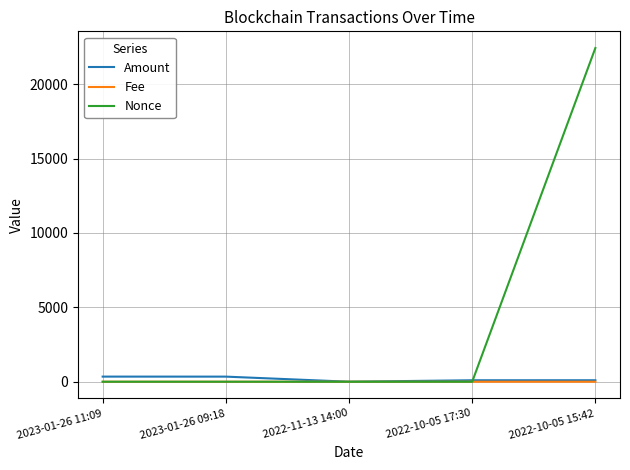

Between 2022-10-05 17:30 and 2022-10-05 15:42, which series saw the biggest shift?

Nonce